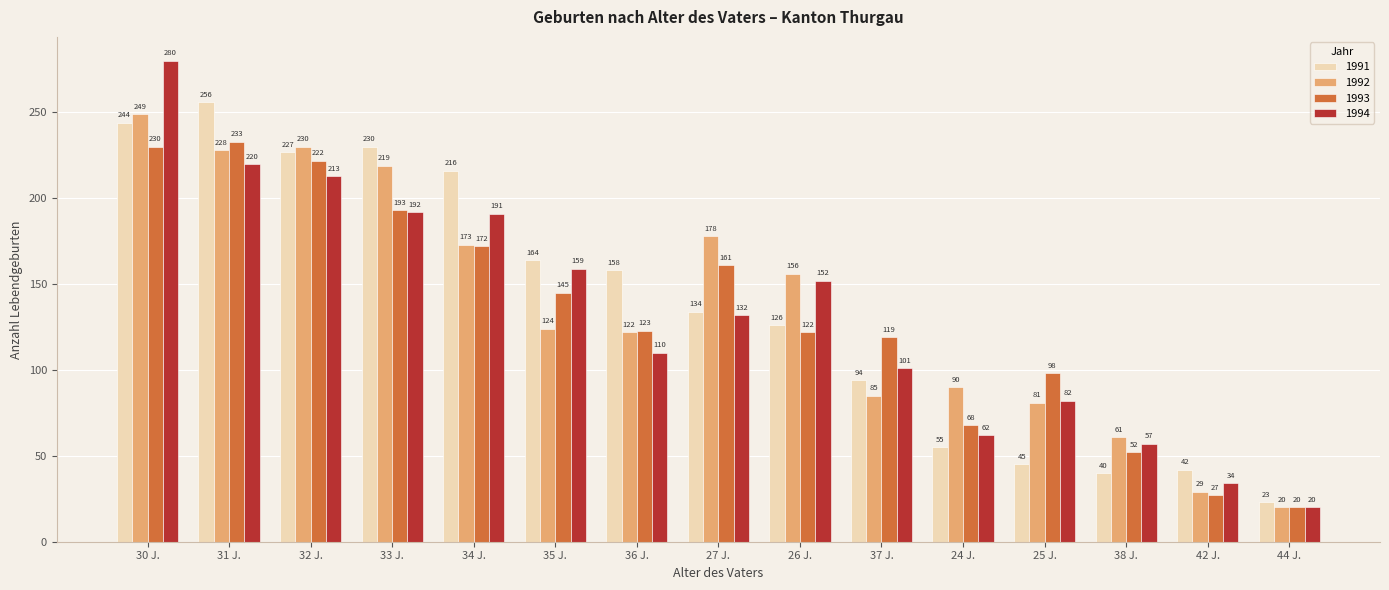

Which series has the largest range (max minus min)?

1994